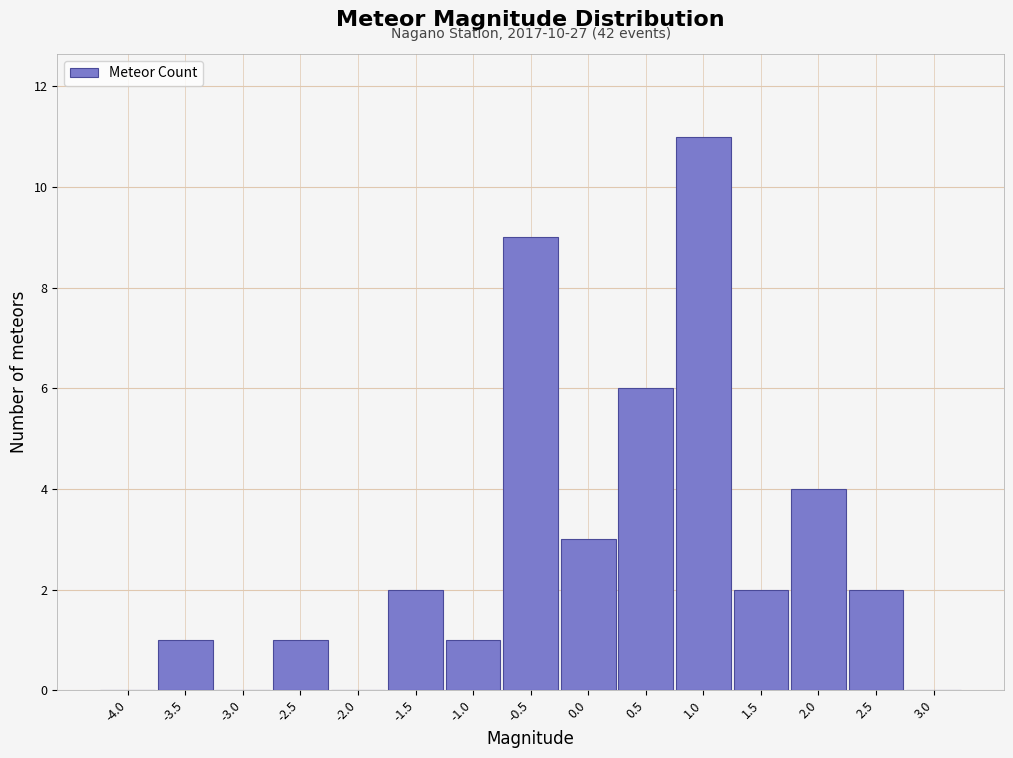

Which range on the x-axis has the tallest bar?

0.75 to 1.25